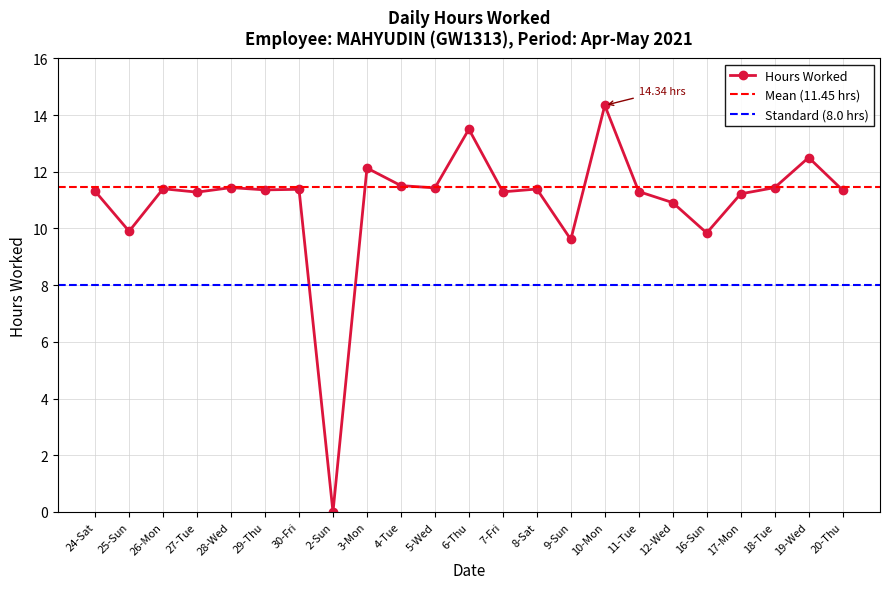

True or false: the data shows 6.9 at 20-Thu.

False